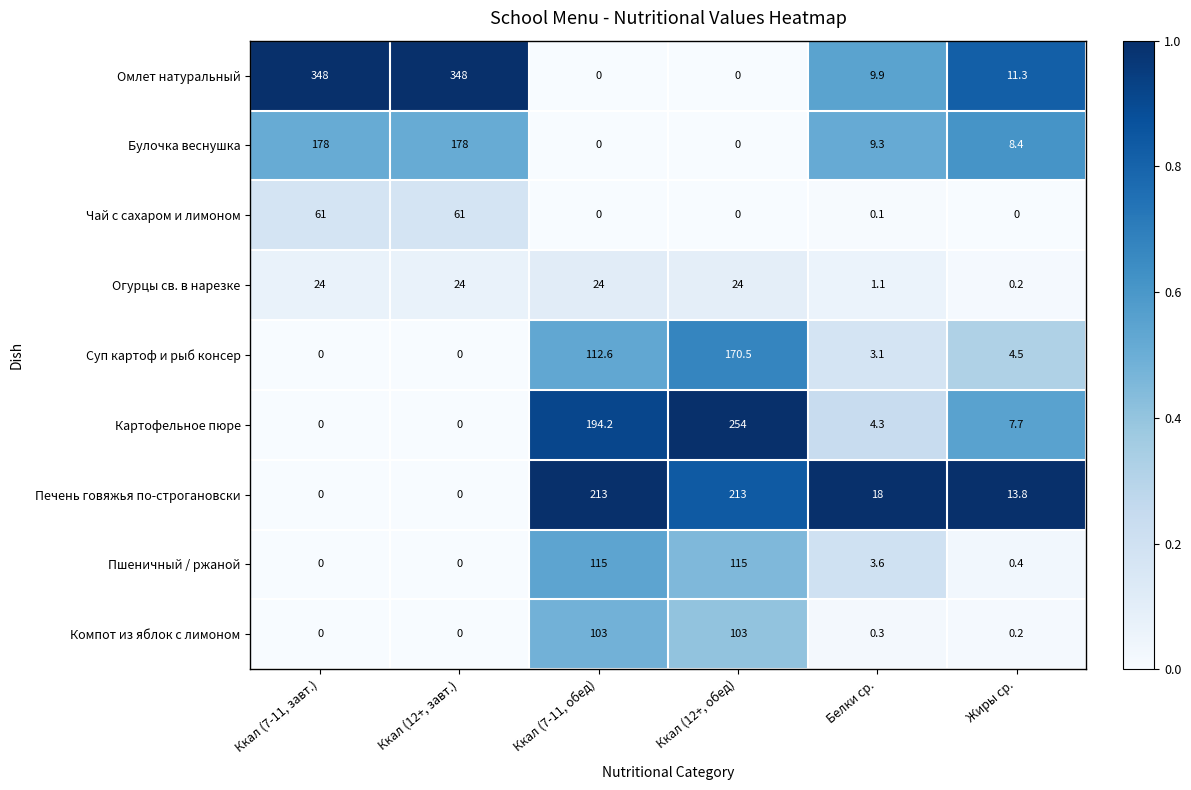

What is the maximum value shown in the chart?

348.0